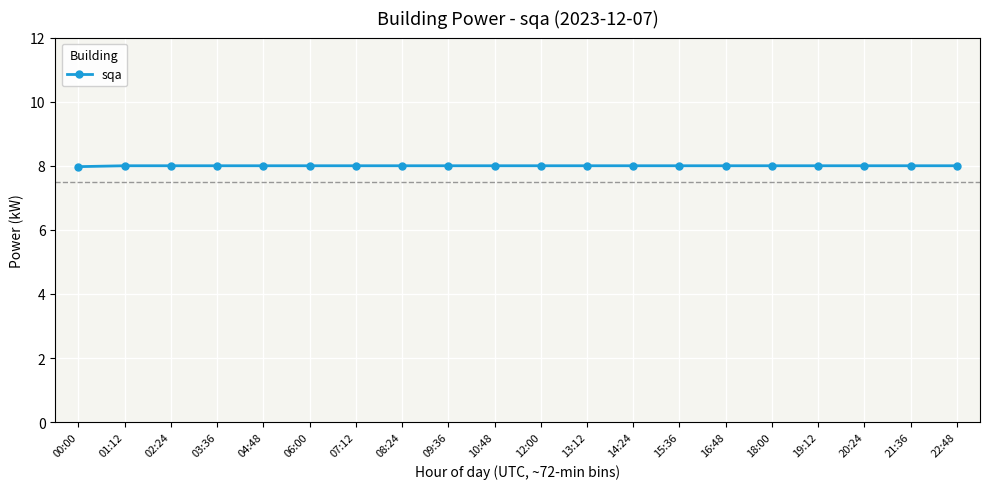

True or false: the data shows 13.3 at 04:48.

False